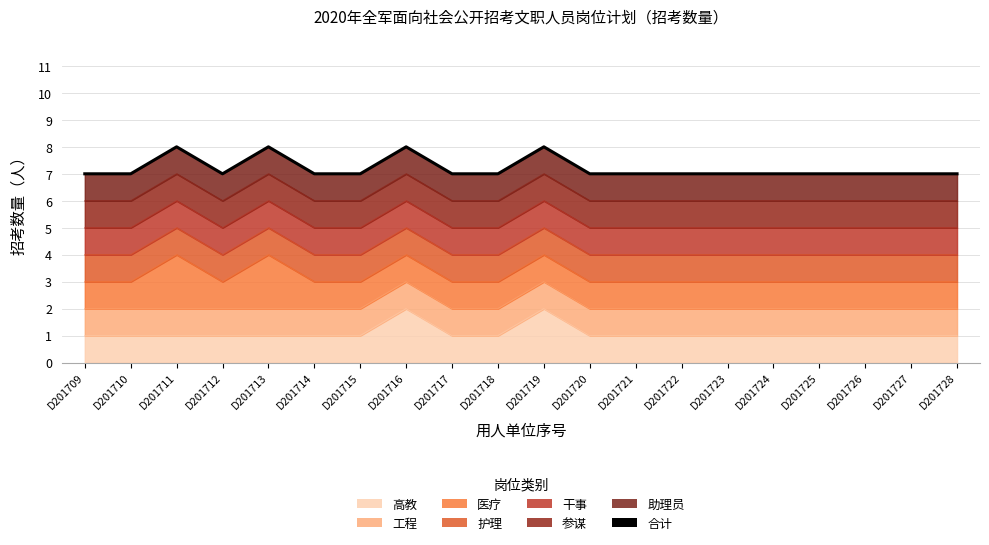

What is the value of the 6th point from the left?

7